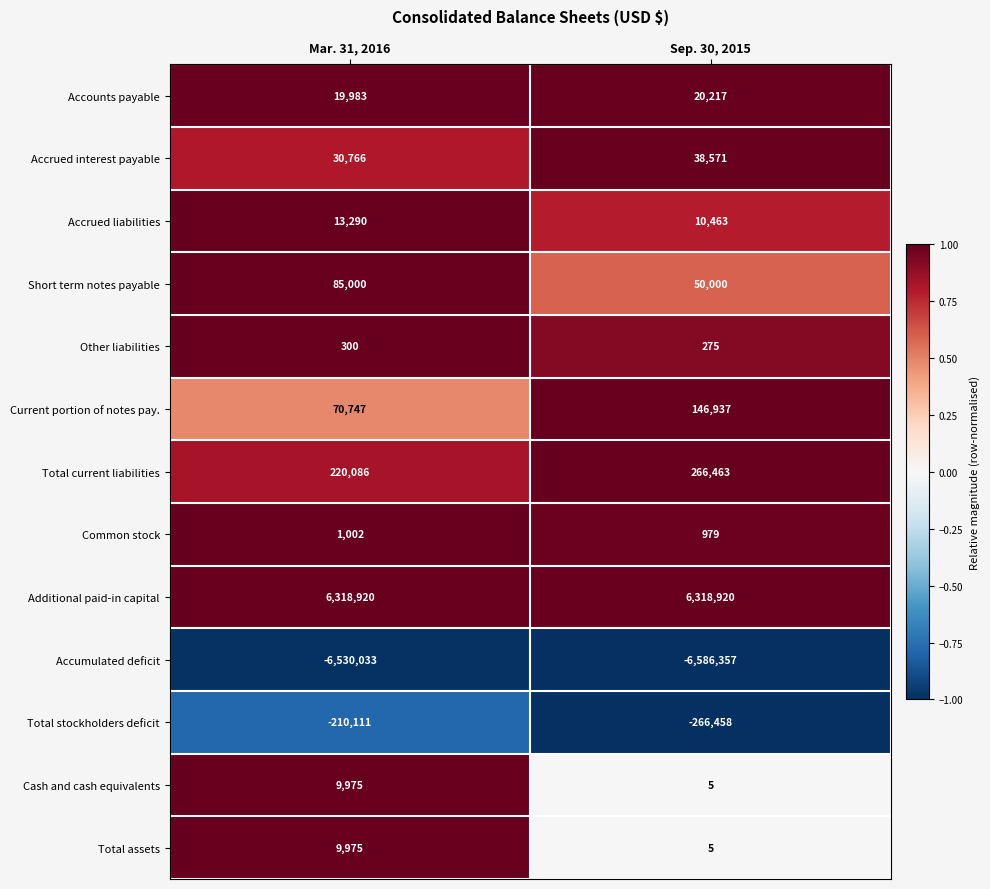

What is the average value of the Total assets series?

4990